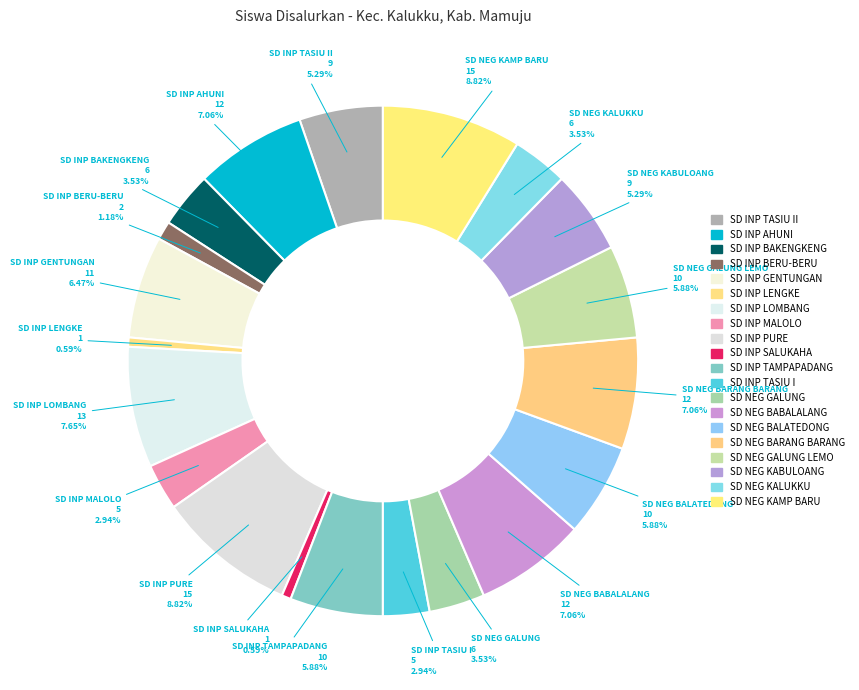

Does any single category account for the majority?

No